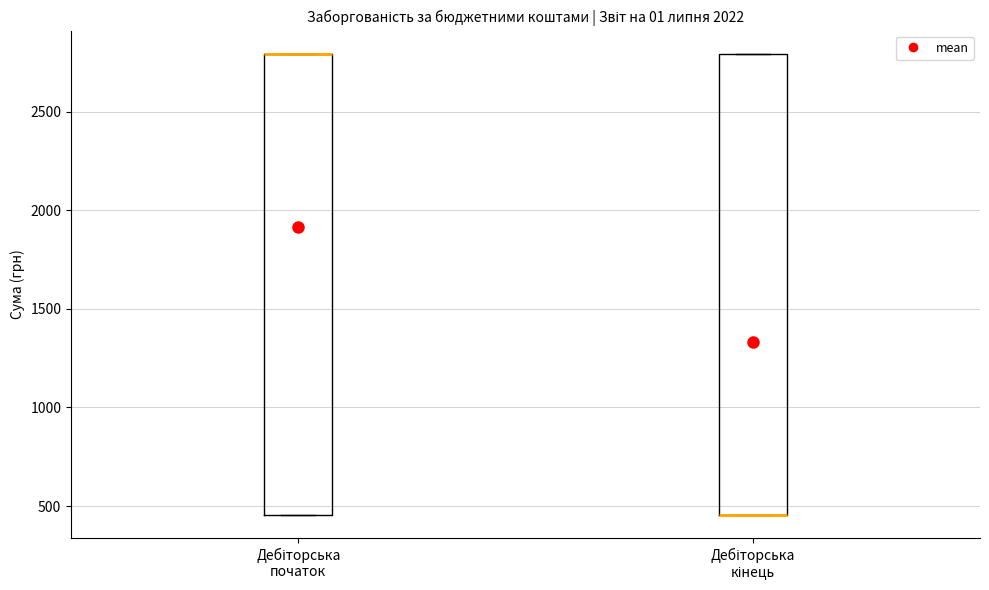

Reading left to right, read every box against the y-axis: the position of its median line, the range the box covers, and the ends of its whiskers. The values are not printed on the chart, so give them approximately, as read against the axis.

Дебіторська початок: median 2800 (drawn on the box's upper edge), box 450 to 2800, whiskers 450 to 2800
Дебіторська кінець: median 450 (drawn on the box's lower edge), box 450 to 2800, whiskers 450 to 2800